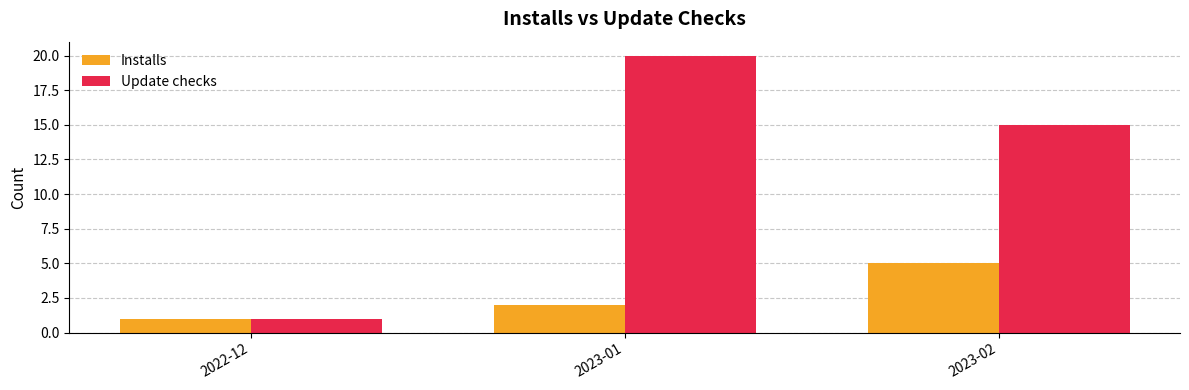

What is the sum of all Installs values?

8